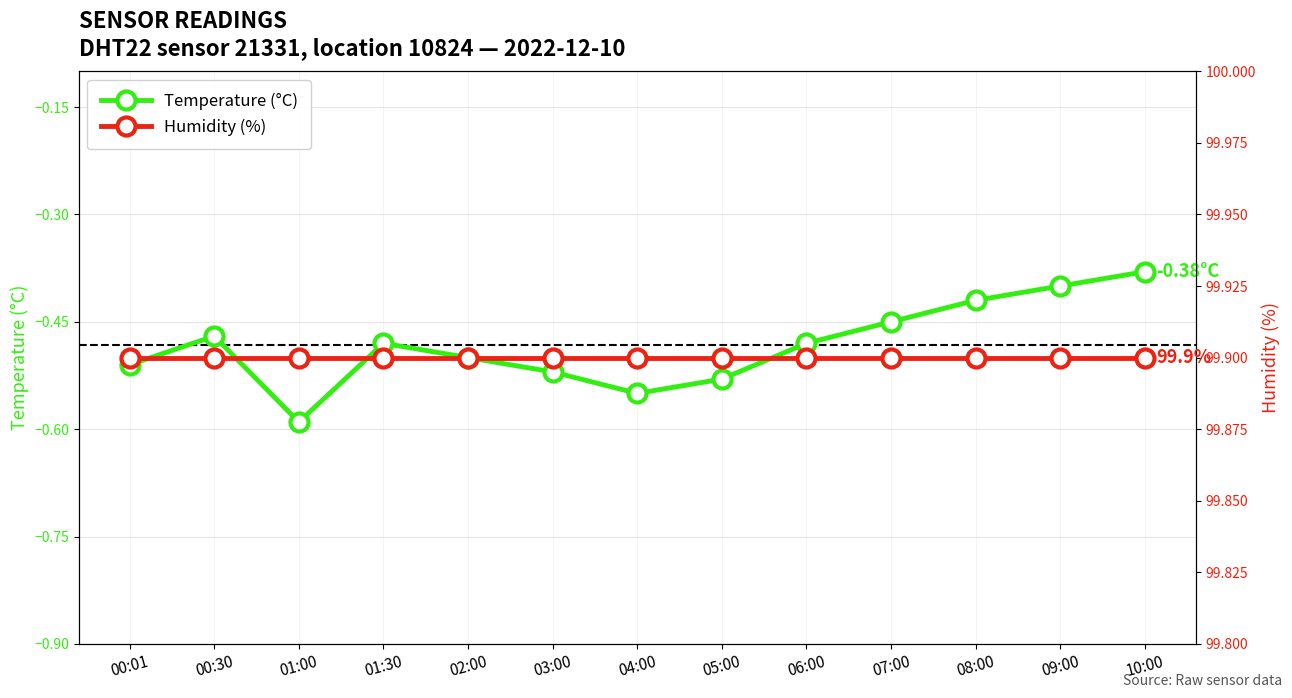

At which label does Humidity (%) reach its peak?

00:01